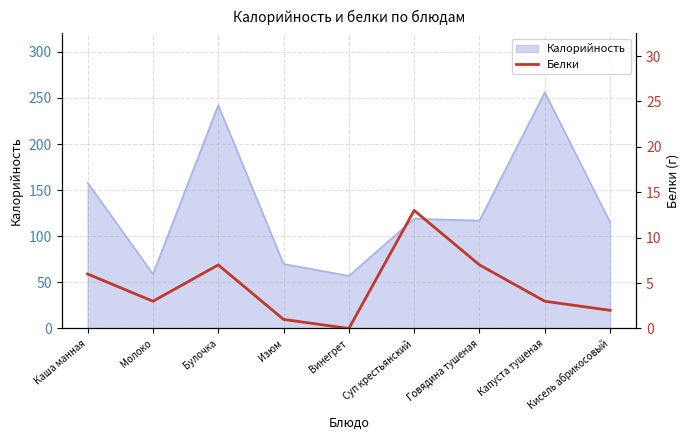

Which category has the highest value in the Калорийность series?

Капуста тушеная